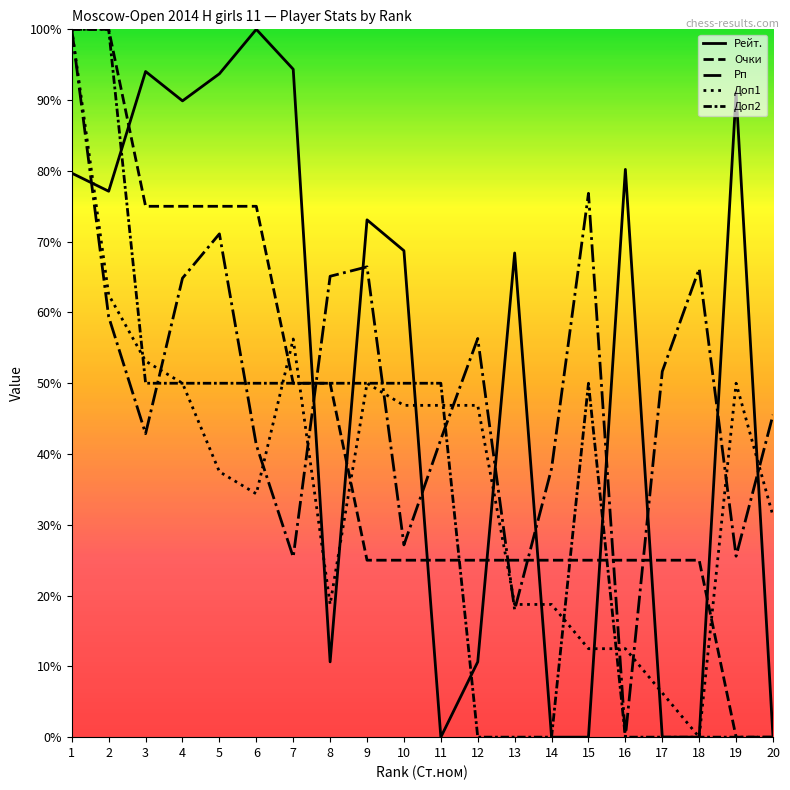

What is the value of the Рп point at the 13th from the left?

18.0